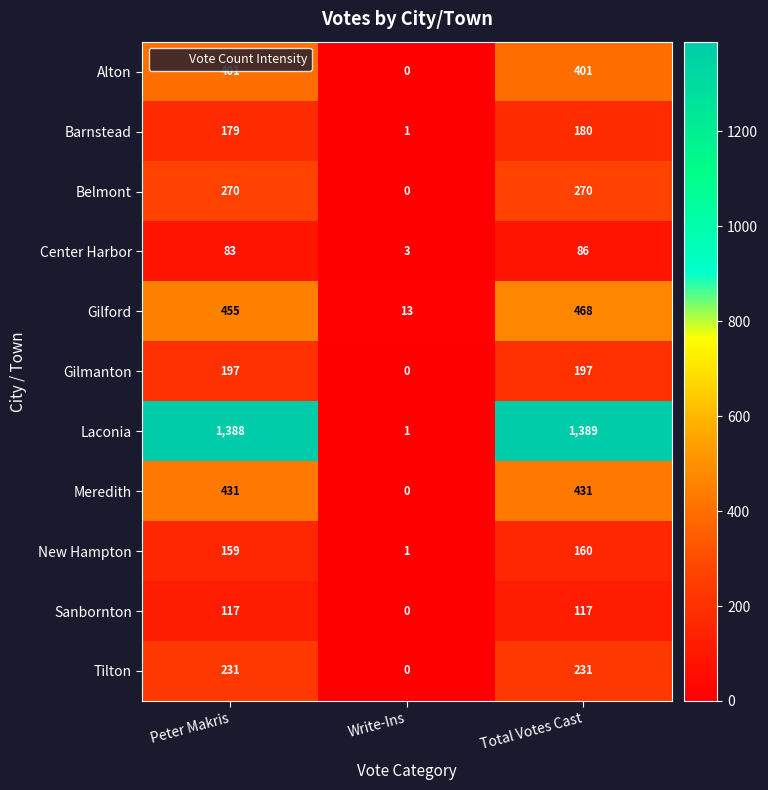

Which category has the lowest value across all series?

Write-Ins